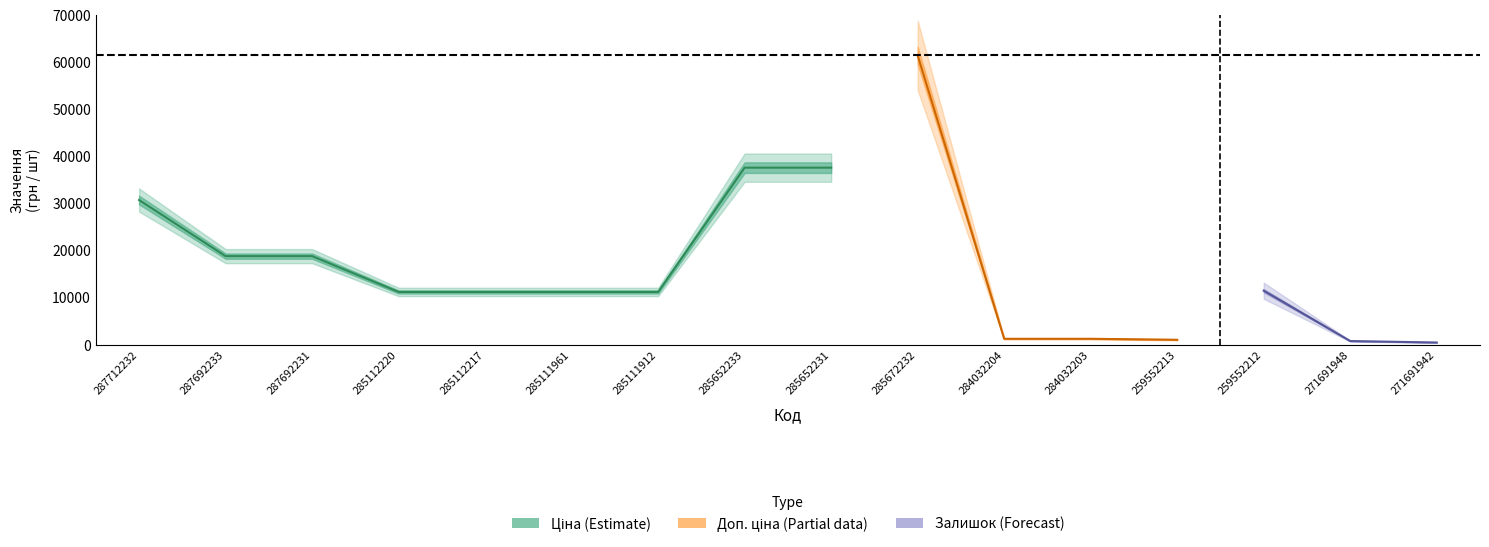

What is the sum of the Доп. ціна values at 284032204 and 285111961?

12423.5